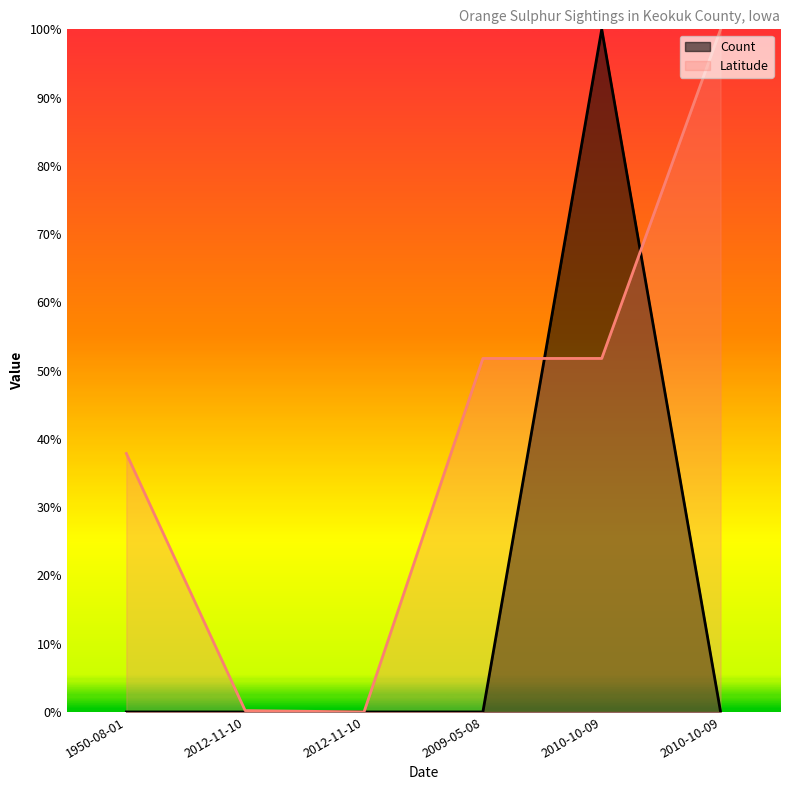

Between 2012-11-10 and 2010-10-09, which series saw the biggest shift?

Latitude